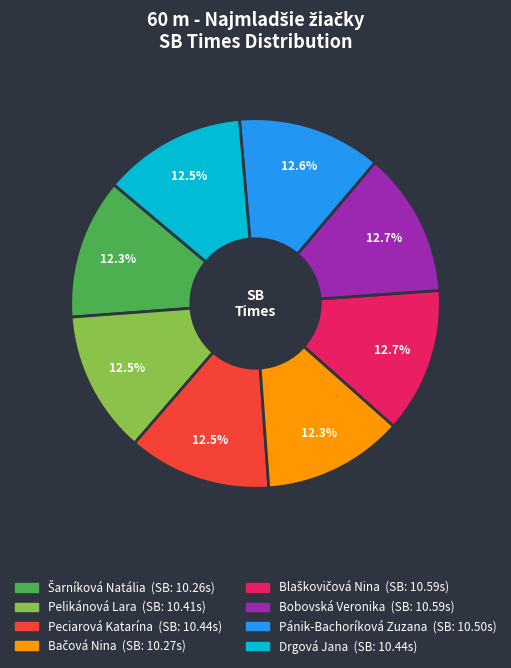

Approximately how many times larger is the value at Drgová Jana compared to Peciarová Katarína?

1.0